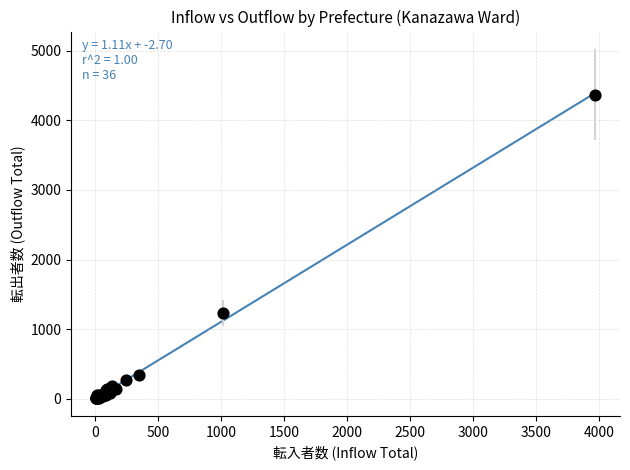

What Y value in the scatter plot is closest to 2187?

1235